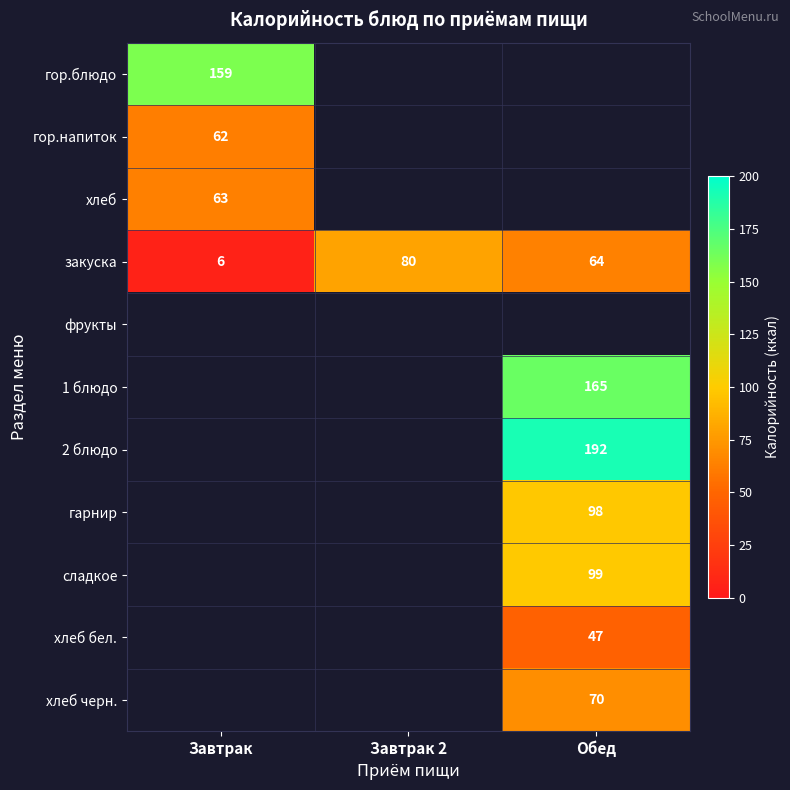

Rank the categories by закуска value from lowest to highest.

Завтрак, Обед, Завтрак 2